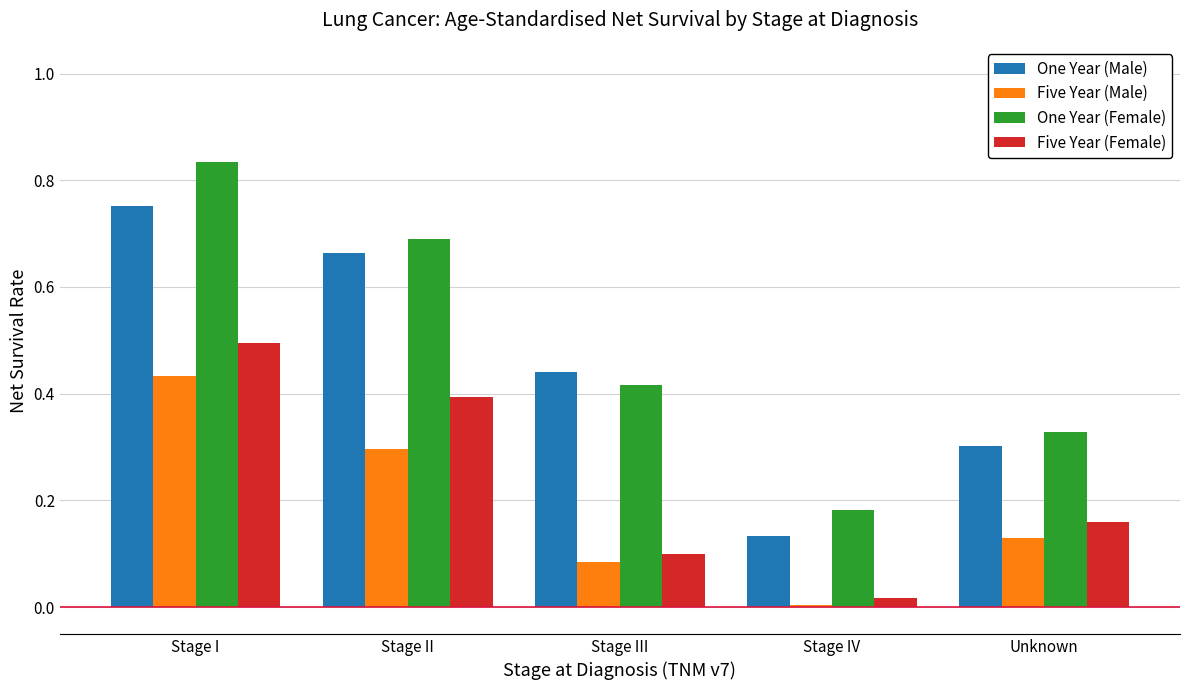

At how many categories does at least one series exceed 0?

5